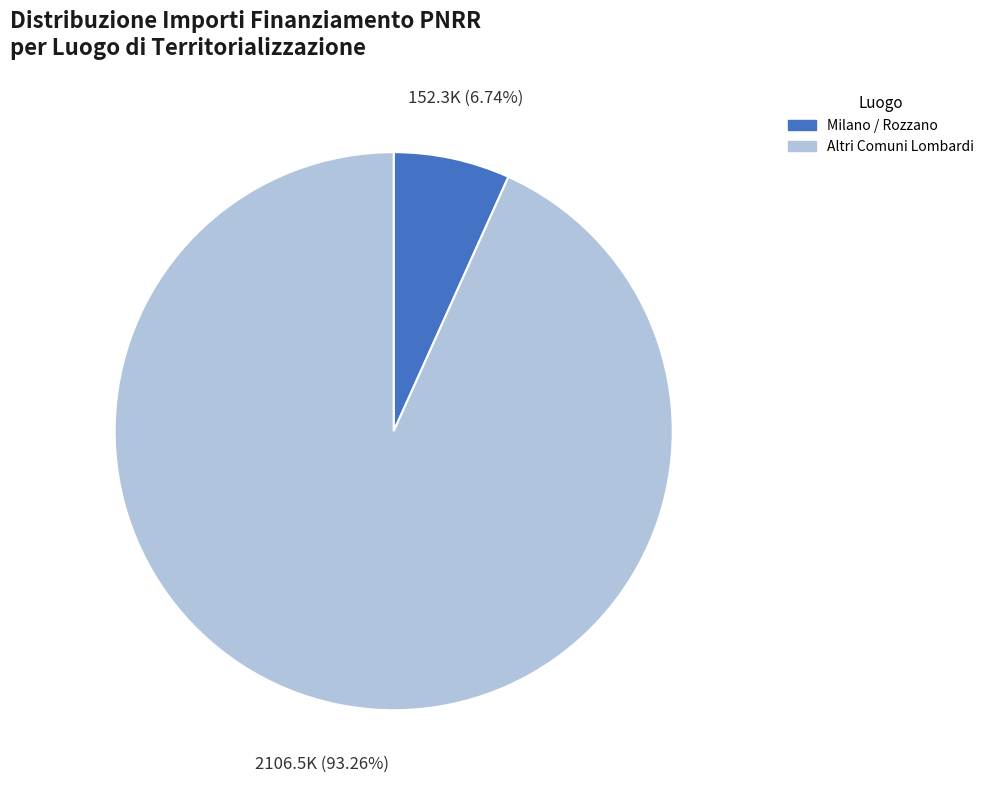

What is the ratio of the value at Altri Comuni Lombardi to the value at Milano / Rozzano?

13.8